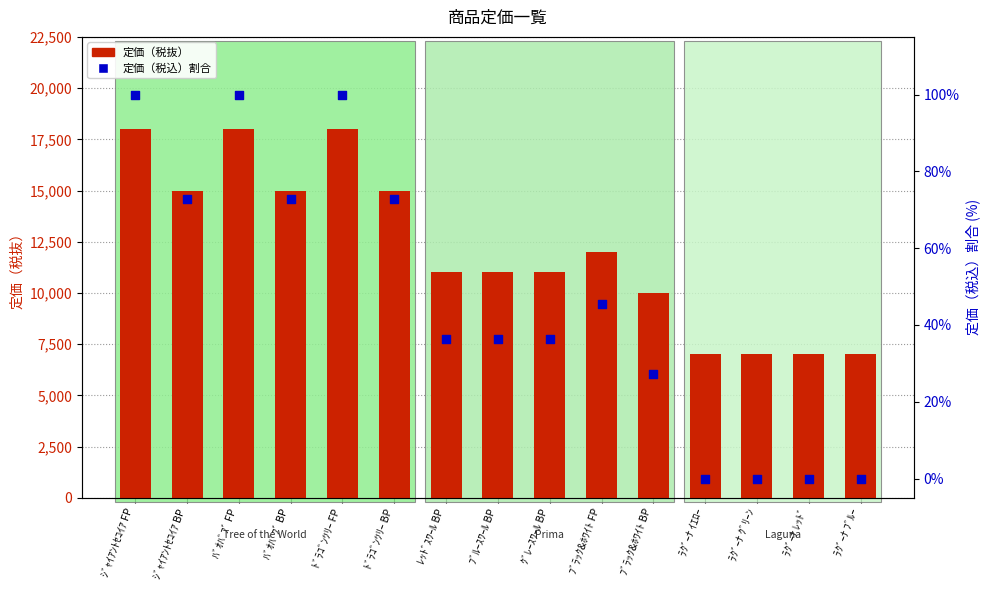

What is the total value across all series at ﾄﾞﾗｺﾞﾝﾂﾘｰ BP?

15072.7